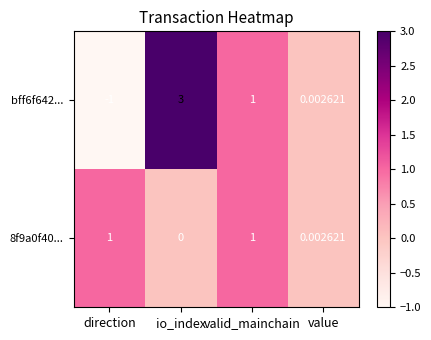

Which category has the highest value across all series?

io_index